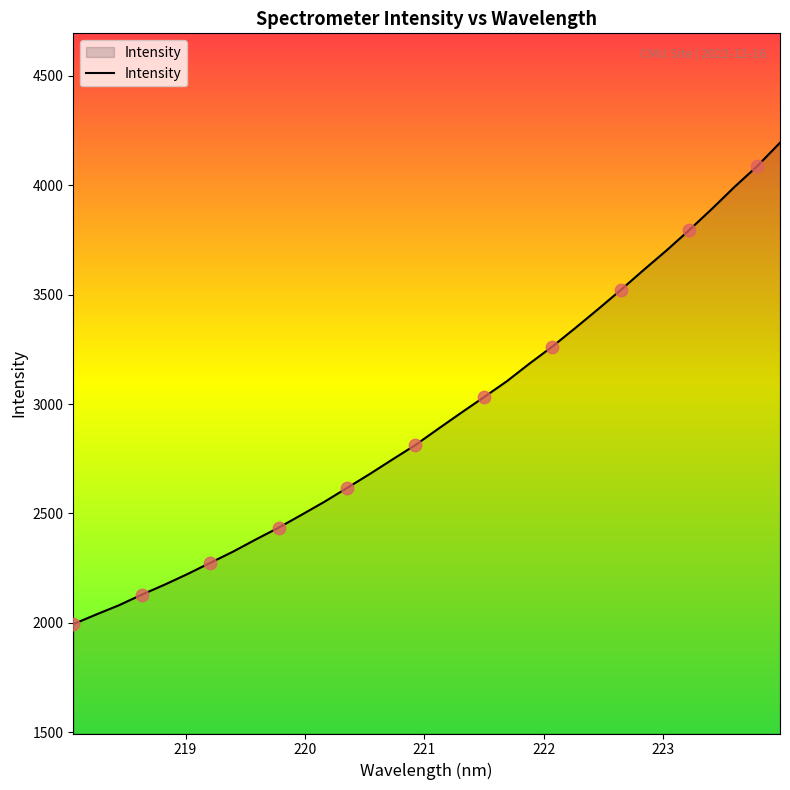

What is the difference between the maximum and minimum values?

2200.5